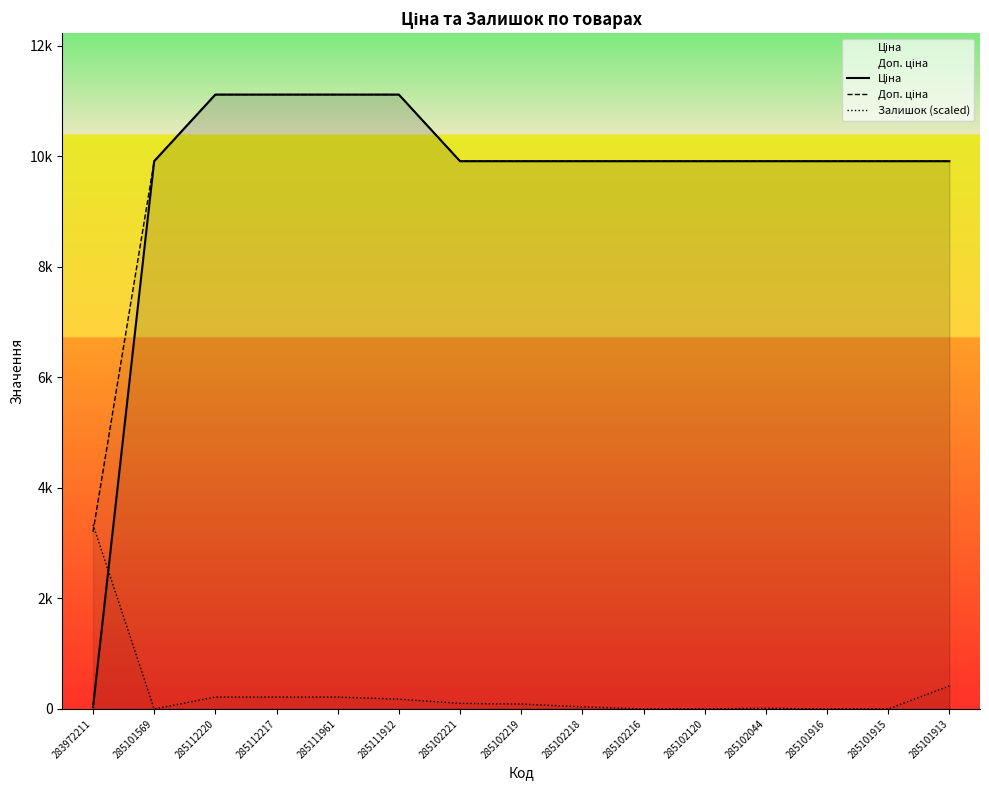

In Залишок (scaled), how many points are lower than both neighbors (excluding endpoints)?

1